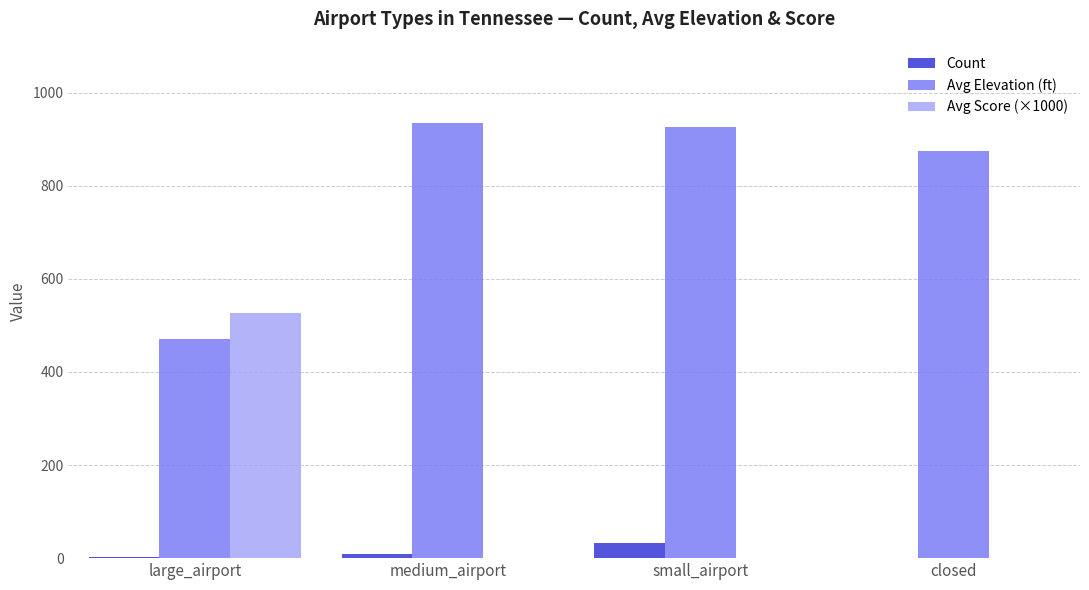

Is the value of Avg Score (×1000) at large_airport greater than the value of Count at large_airport?

Yes